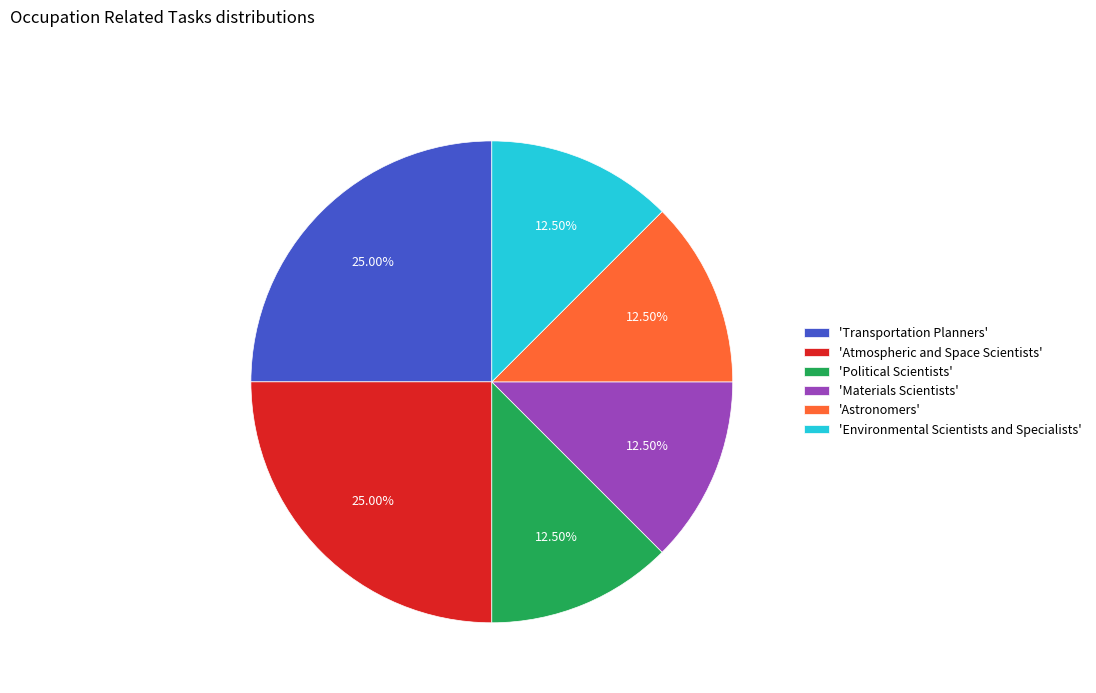

Between 'Astronomers' and 'Transportation Planners', which is larger?

'Transportation Planners'